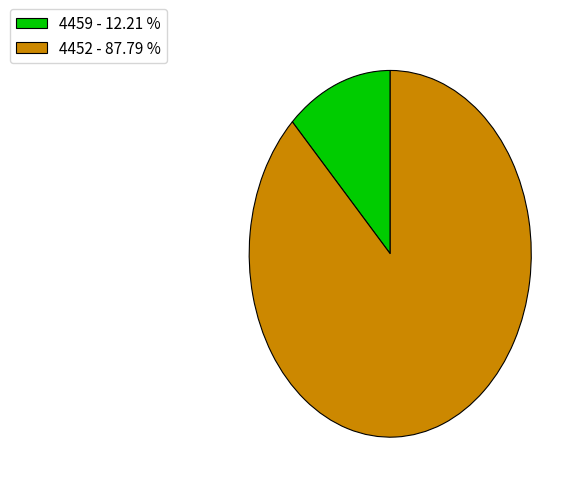

Is the sum of 4452 - 87.79 % and 4459 - 12.21 % greater than half?

Yes